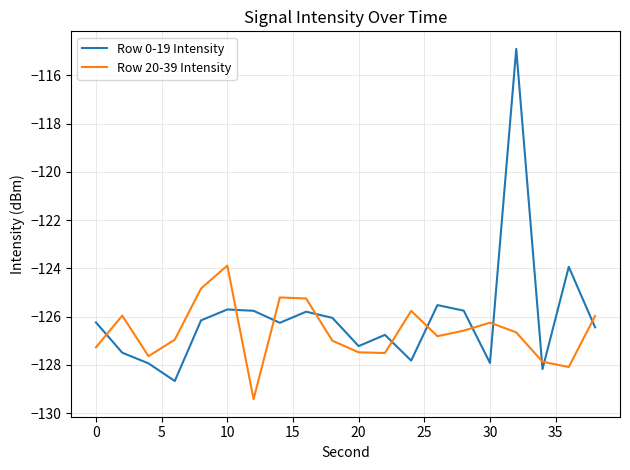

True or false: Row 20-39 Intensity and Row 0-19 Intensity cross at least once.

True